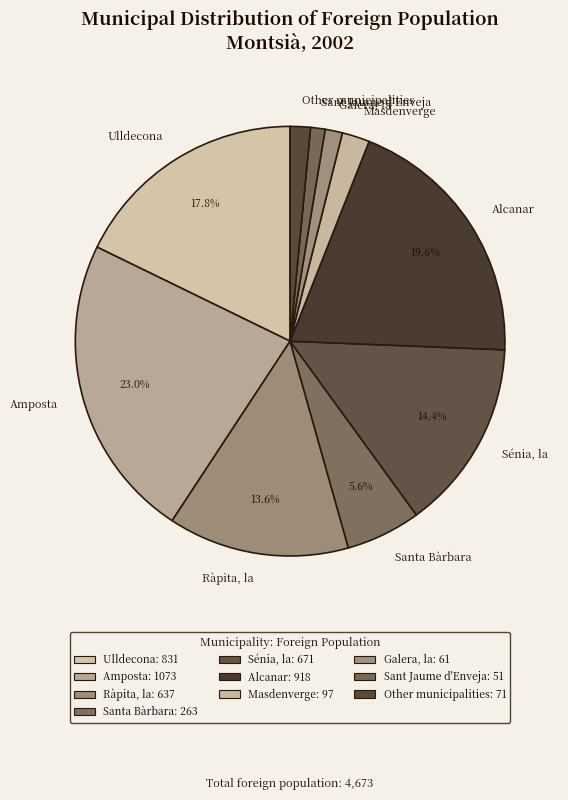

Is Other municipalities the majority of the pie?

No